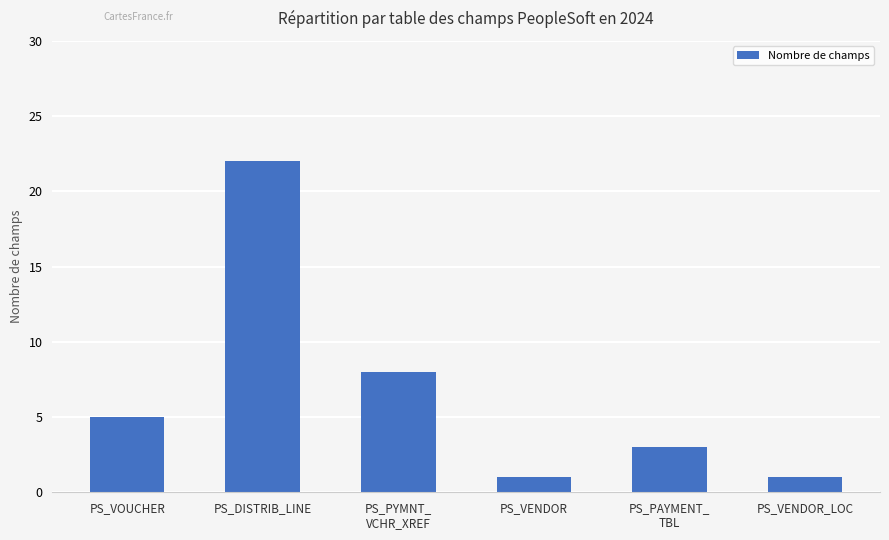

The value at PS_VENDOR_LOC is 1. True or false?

True